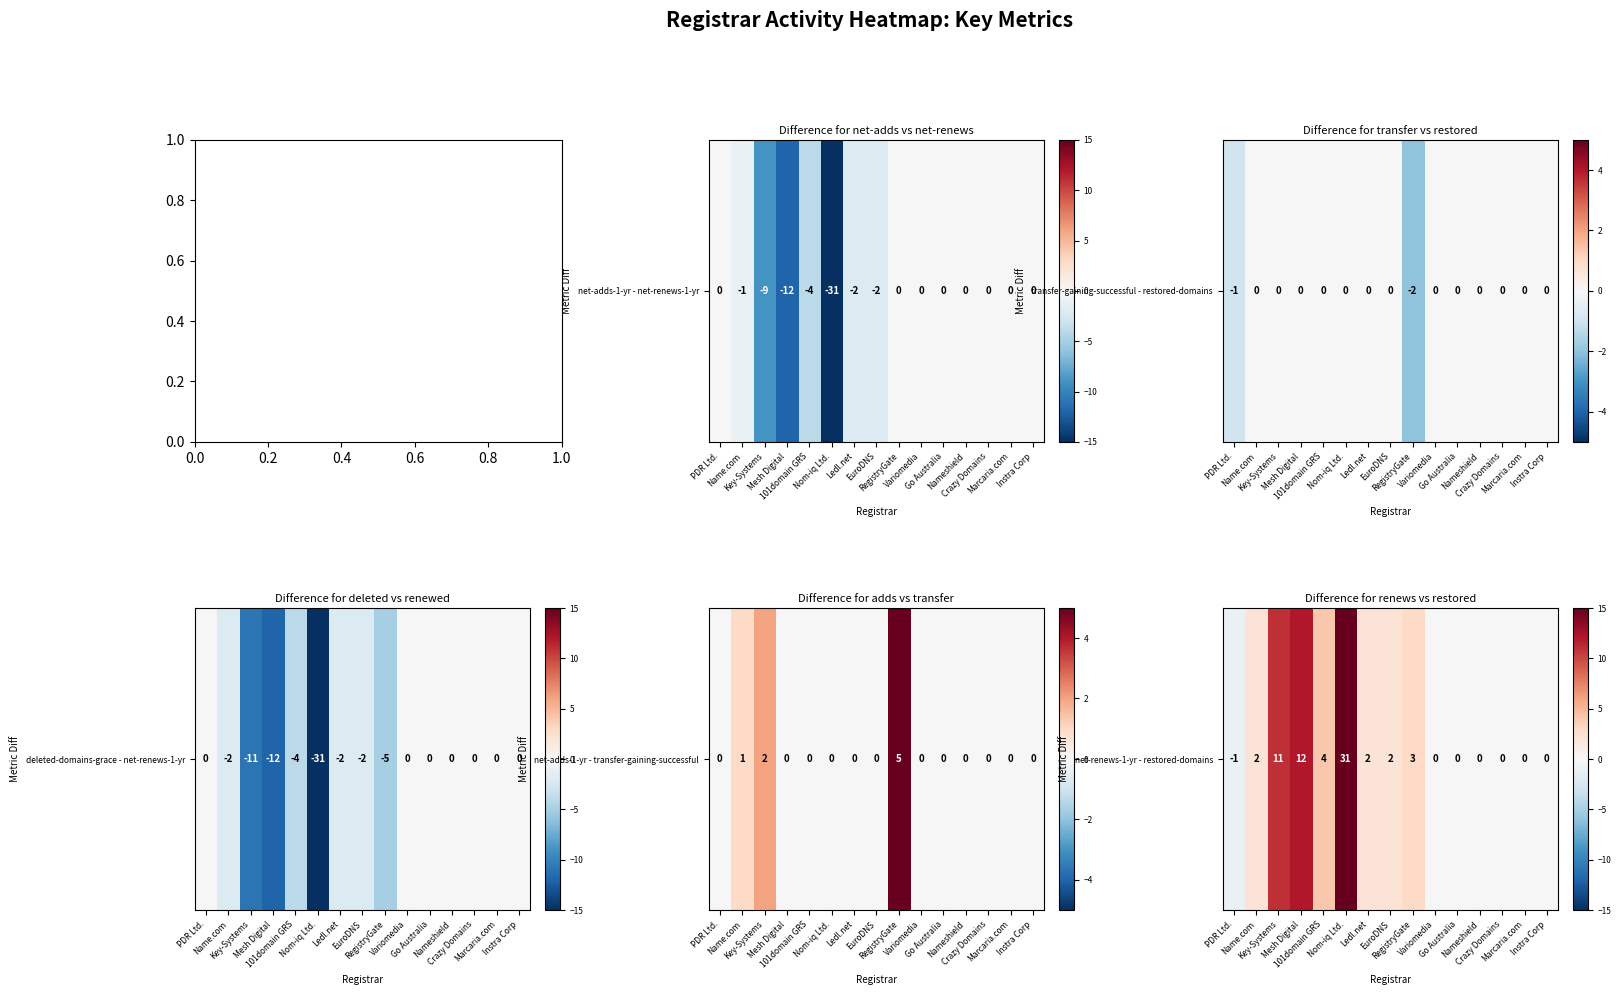

Which label corresponds to the smallest value in the chart?

PDR Ltd.